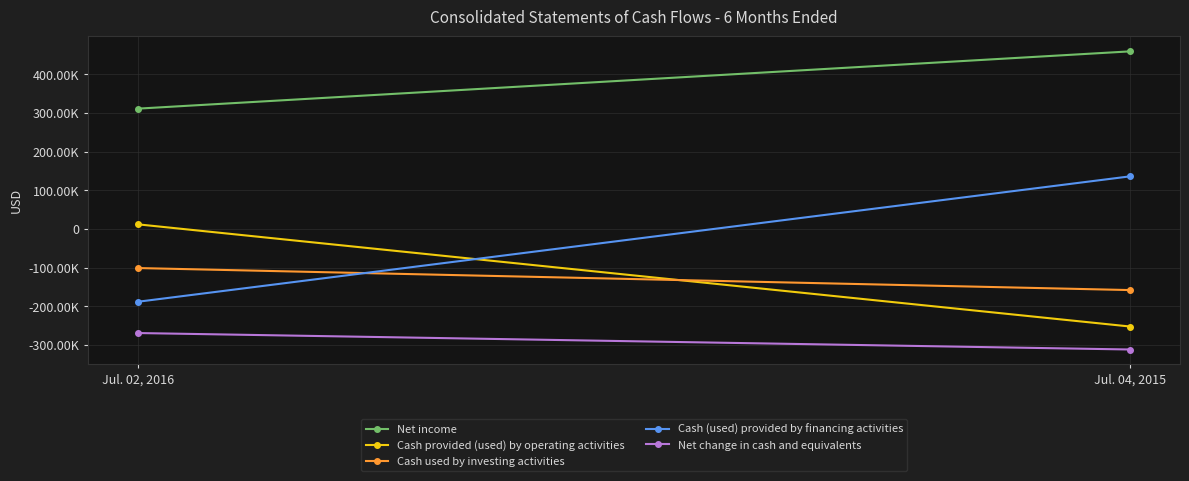

How many series are shown in this chart?

5